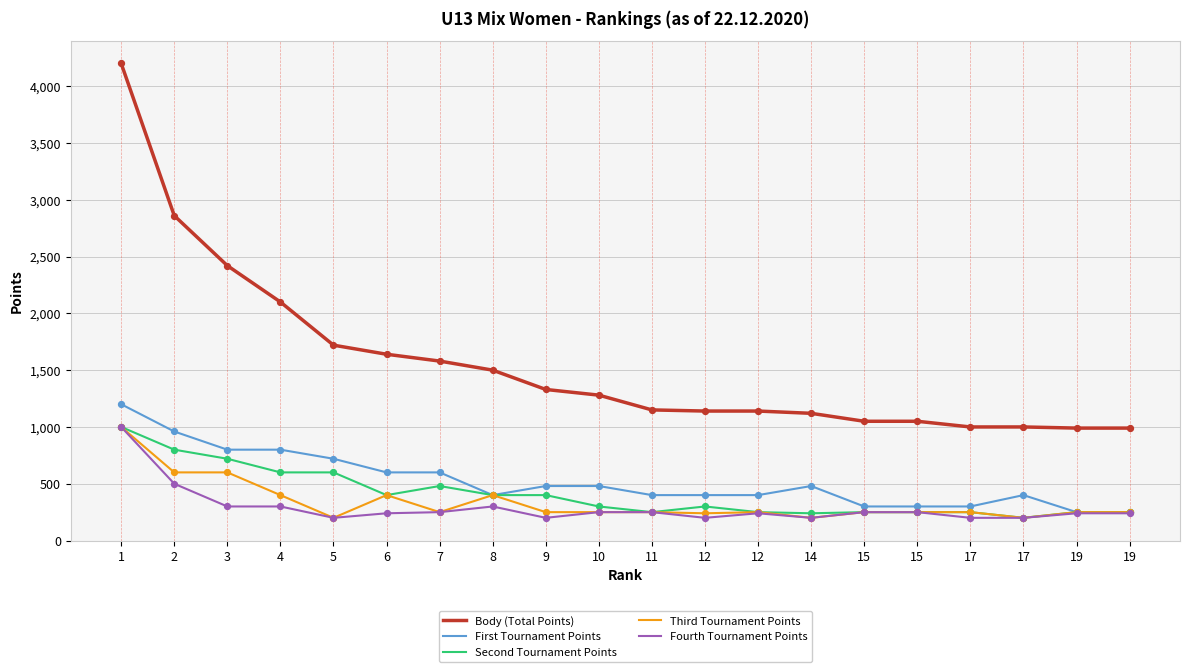

Is the value of Fourth Tournament Points at 10 greater than the value of First Tournament Points at 14?

No